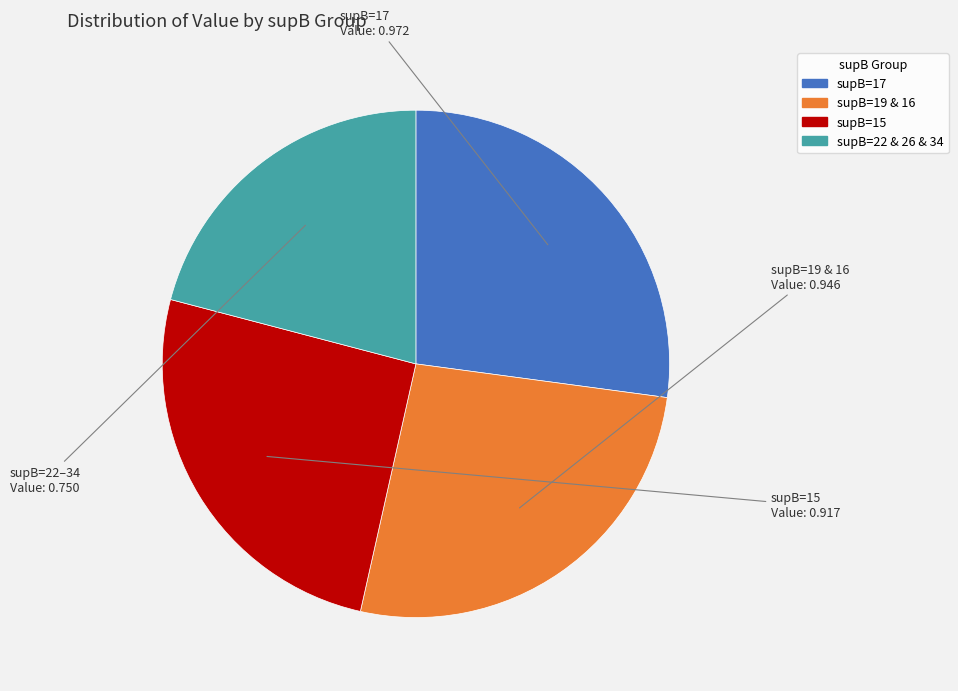

Is there a majority slice in this chart?

No